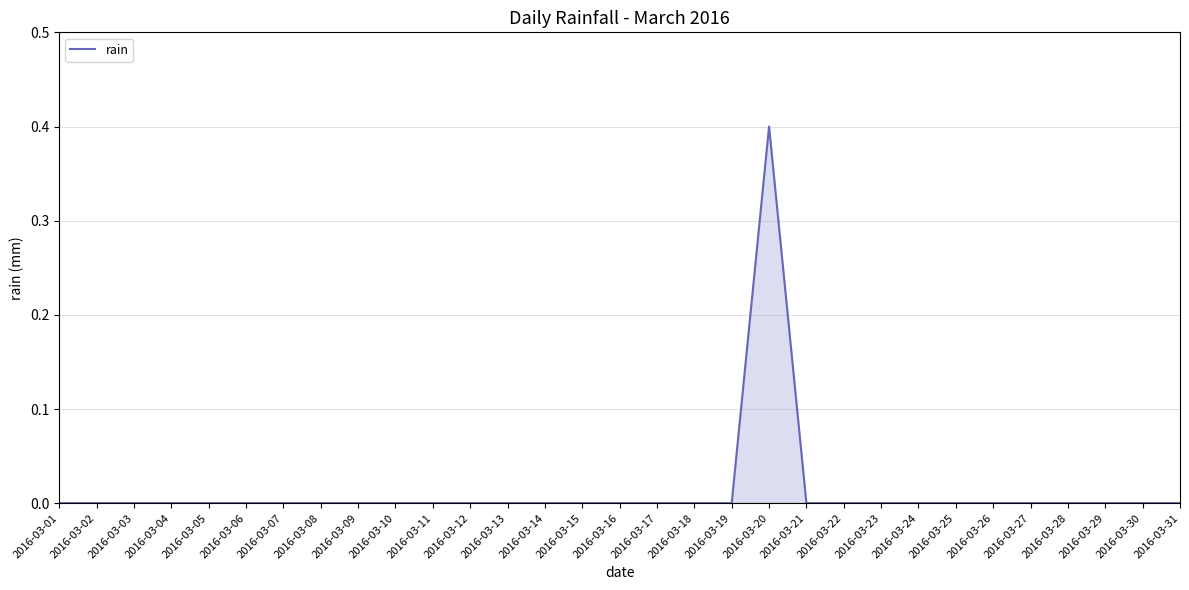

At which category does the chart reach its peak across all series?

2016-03-20